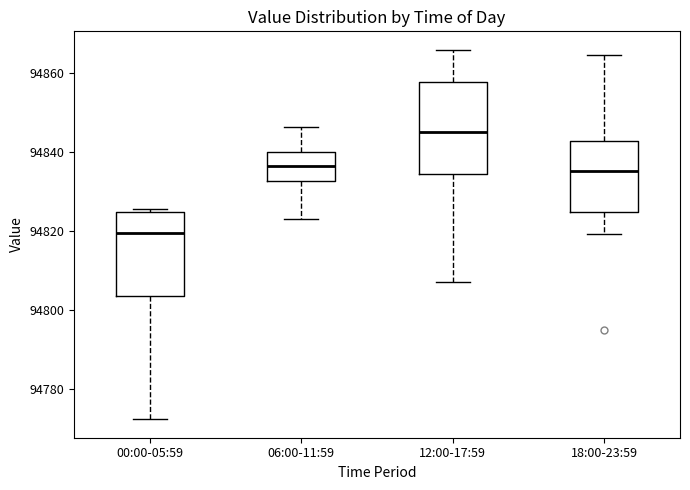

Which box has the lowest median line?

00:00-05:59